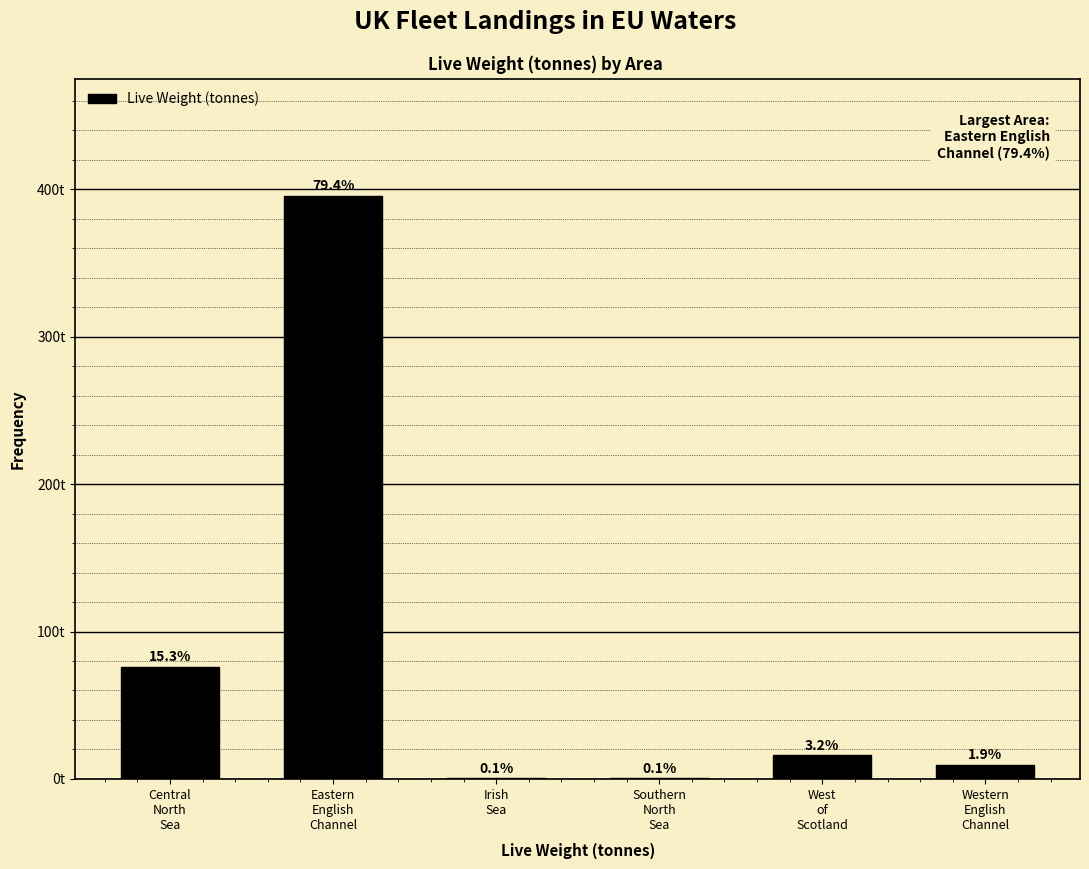

Are the bars horizontal?

No